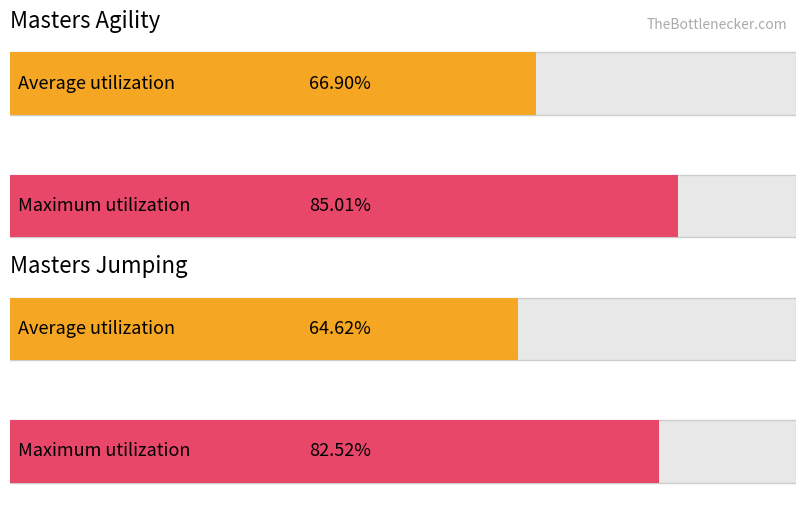

The Agility Times series shows 11.9 at 3rd. True or false?

False